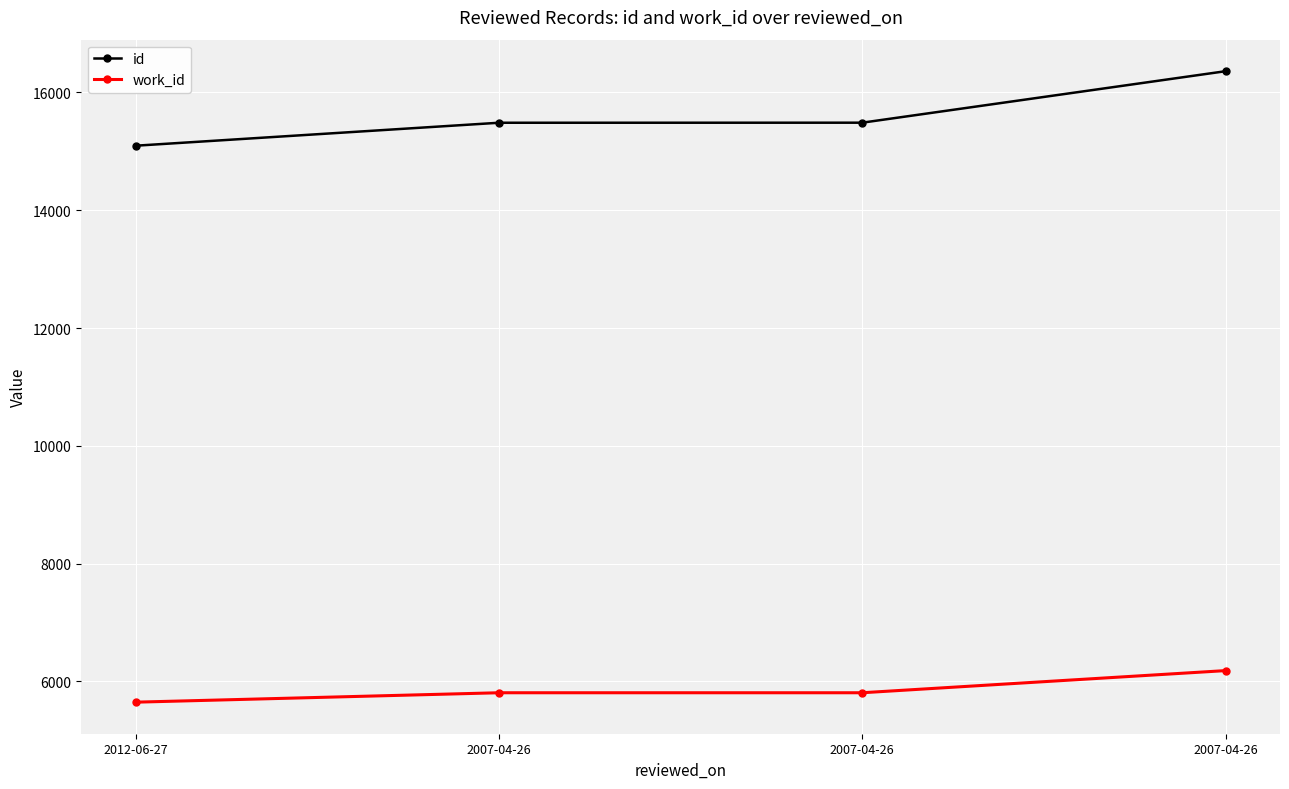

At 2012-06-27, list the series in order from largest to smallest.

id, work_id